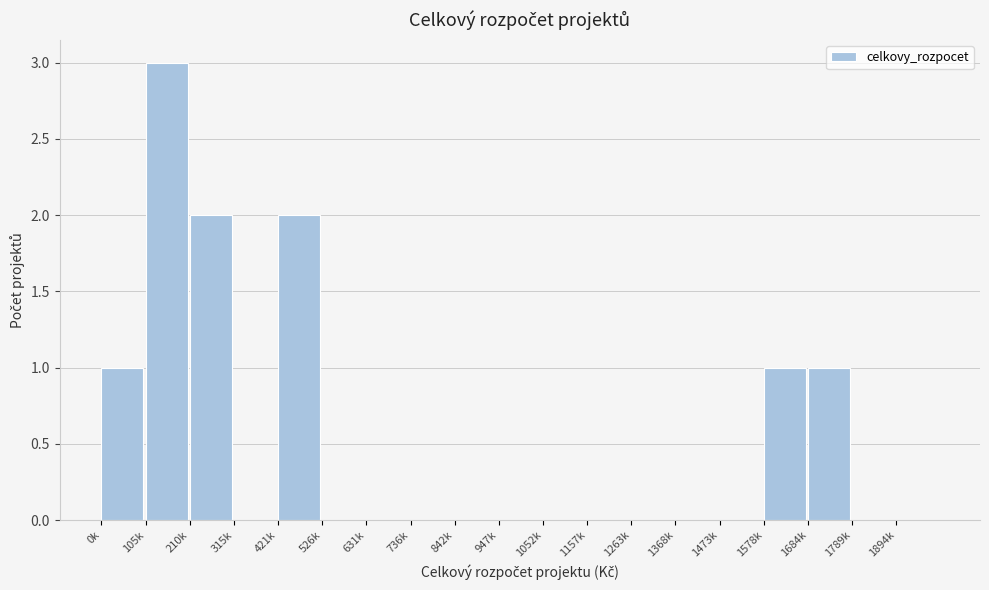

Reading left to right, what are all the values shown in this chart?

0k=1	105k=3	210k=2	315k=0	421k=2	526k=0	631k=0	736k=0	842k=0	947k=0	1052k=0	1157k=0	1263k=0	1368k=0	1473k=0	1578k=1	1684k=1	1789k=0	1894k=0